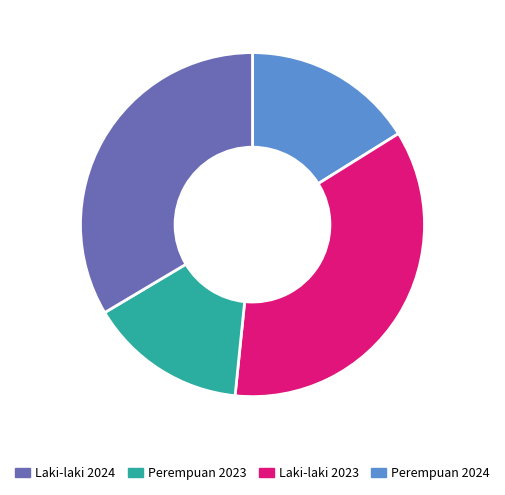

Is there any slice that represents more than half of the pie?

No